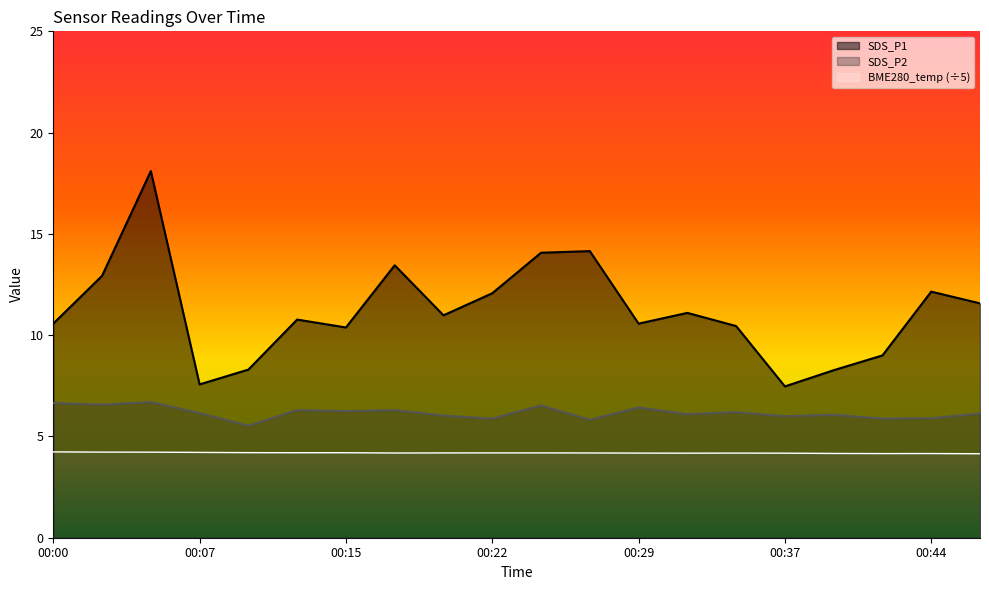

Which series changed the most between 00:17 and 00:46?

SDS_P1